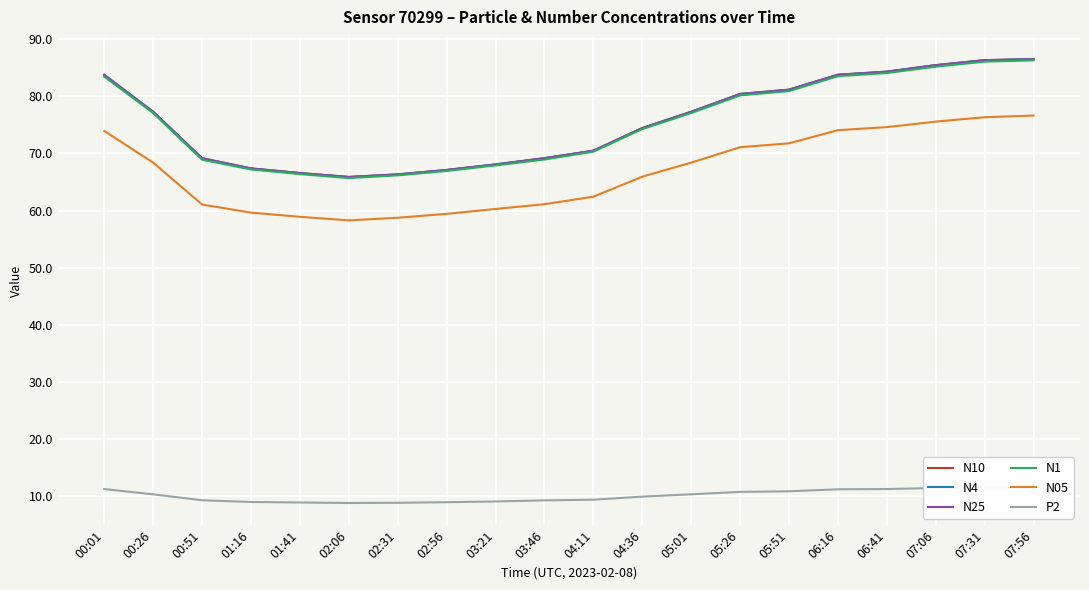

What are all the series names shown in the legend?

N10, N4, N25, N1, N05, P2